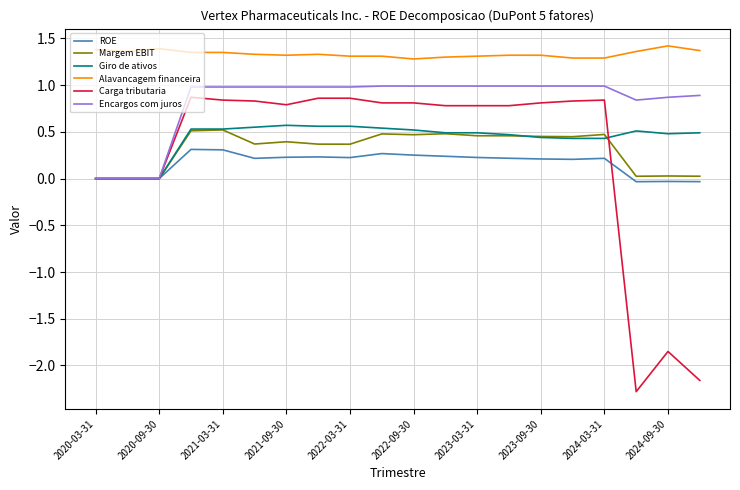

Which series has the largest total across all categories?

Alavancagem financeira